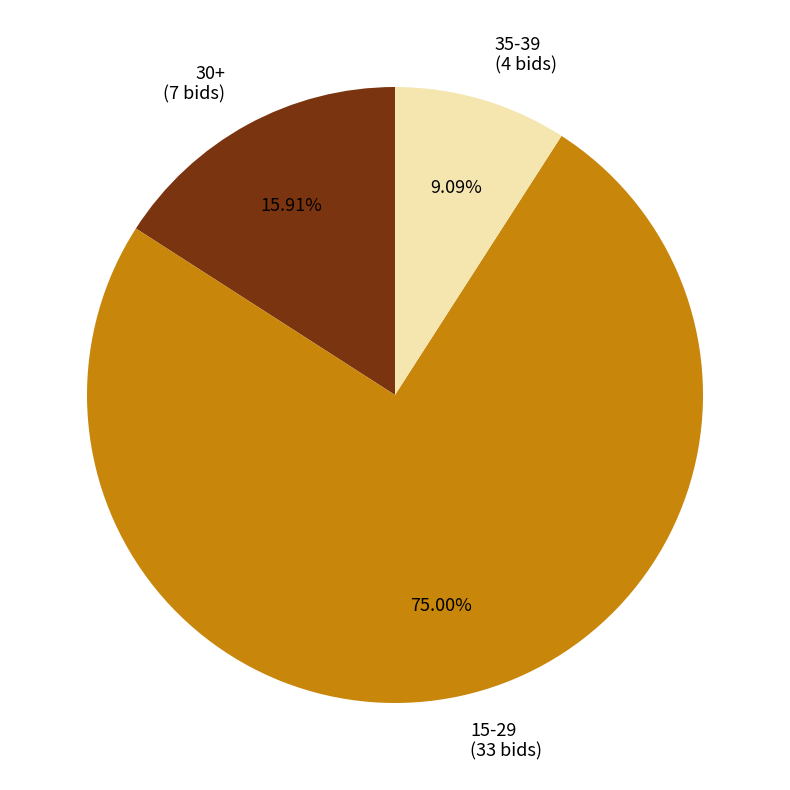

Is the sum of 30+ (7 bids) and 15-29 (33 bids) greater than half?

Yes